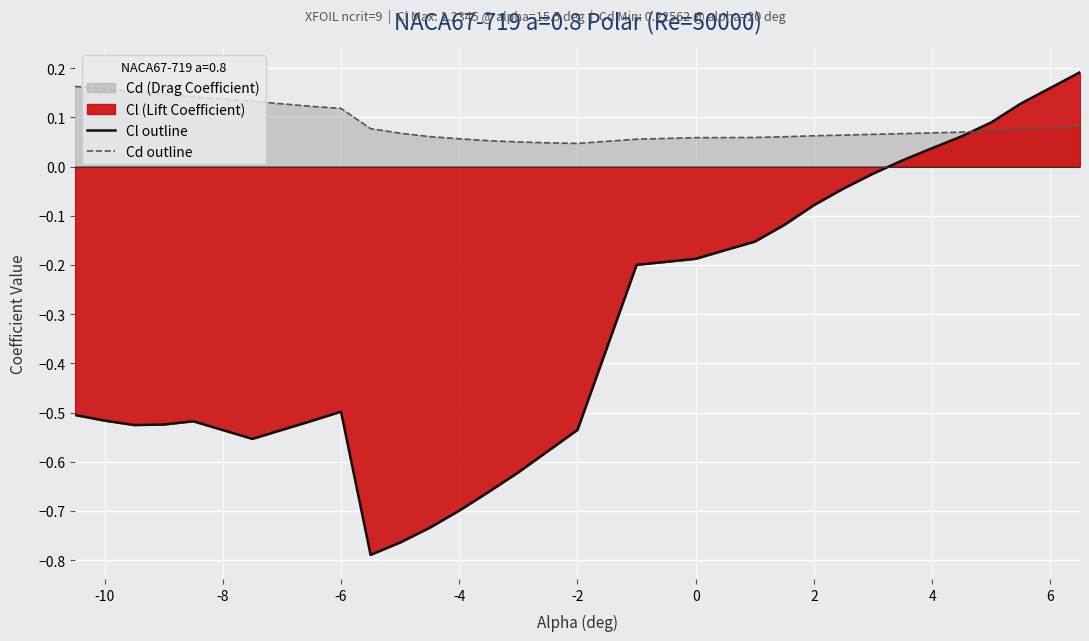

What is the maximum value shown in the chart?

0.2